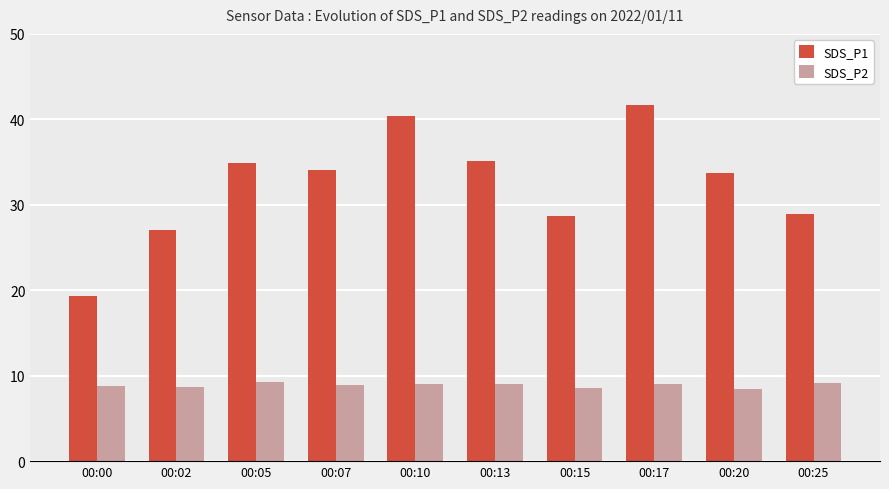

What is the minimum value shown in the chart?

8.5